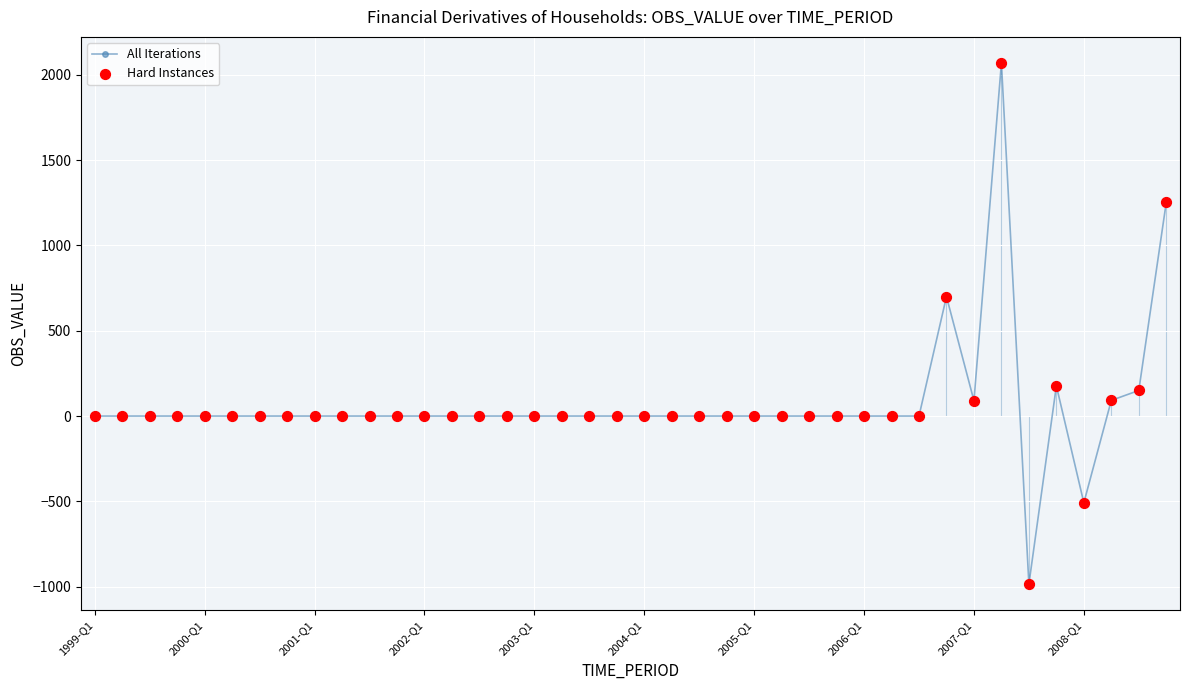

What is the greatest value displayed?

2069